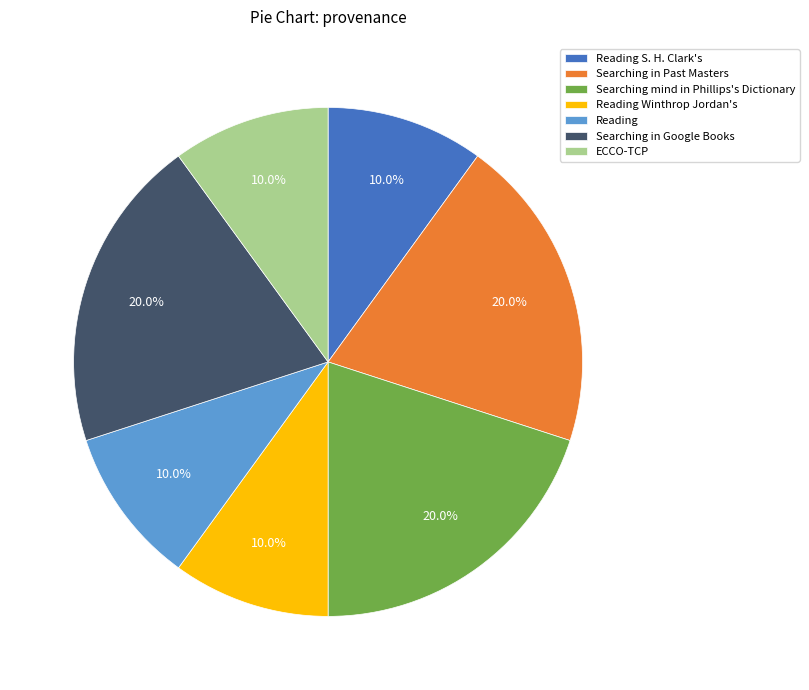

Does Reading S. H. Clark's account for over 50% of the chart?

No